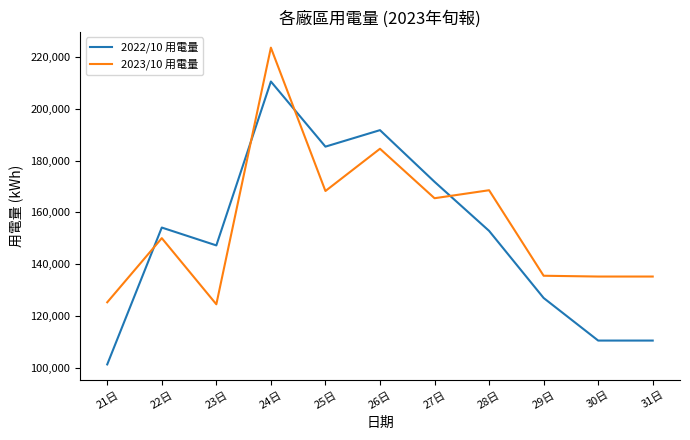

What is the minimum value for 2022/10 用電量?

101351.5